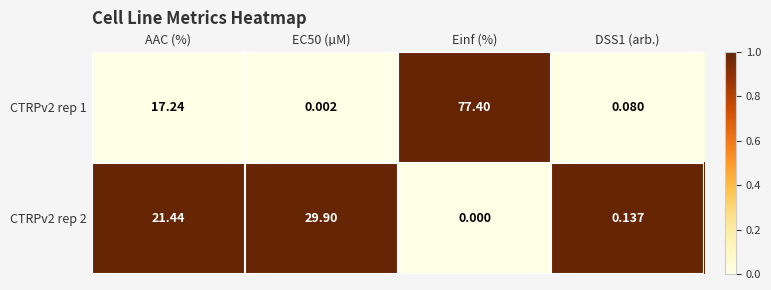

Where is CTRPv2 rep 1 nearest to the value 38?

AAC (%)